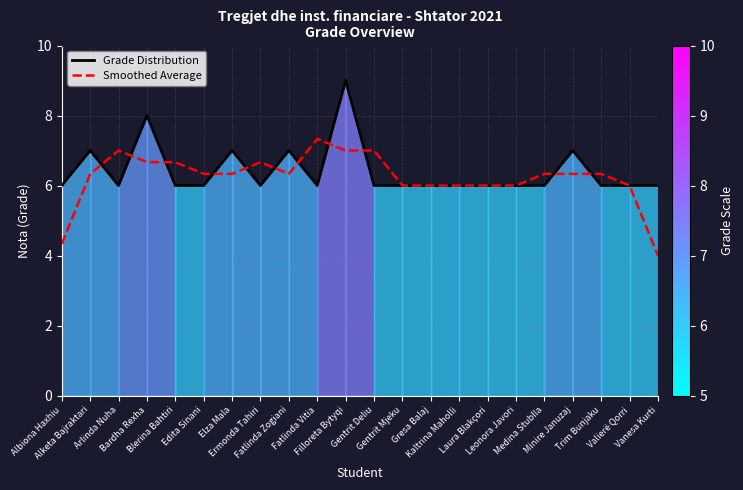

Rank the series at Medina Stublla from highest to lowest value.

Smoothed Average, Grade Distribution